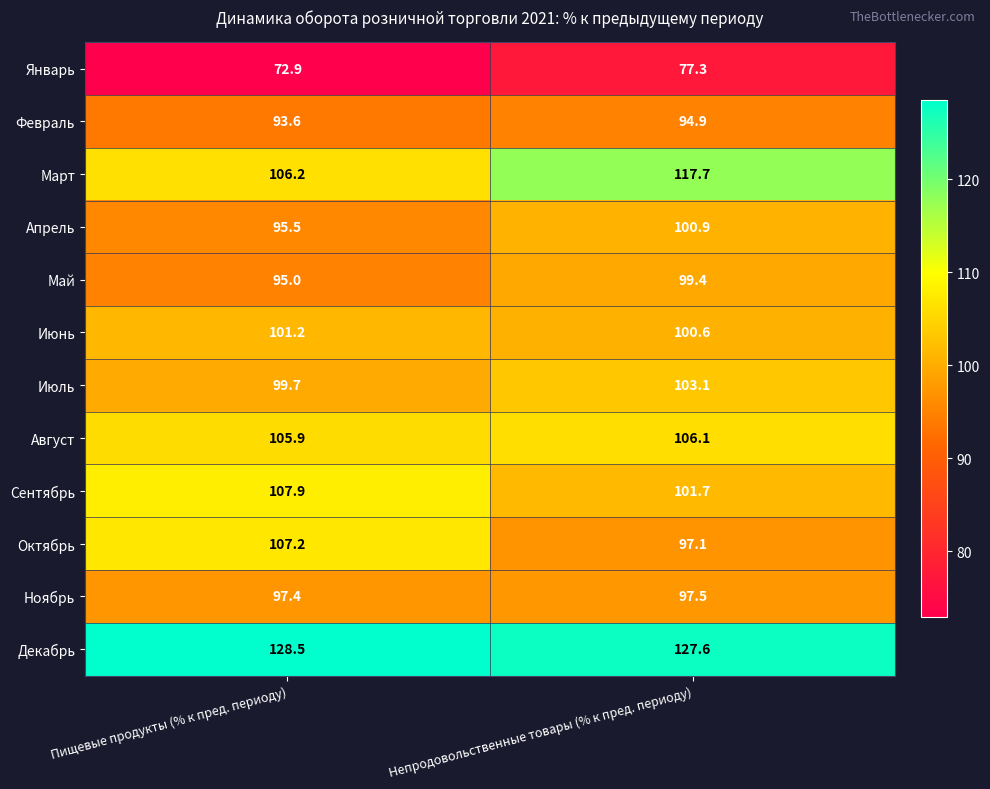

What is the smallest value displayed?

72.9